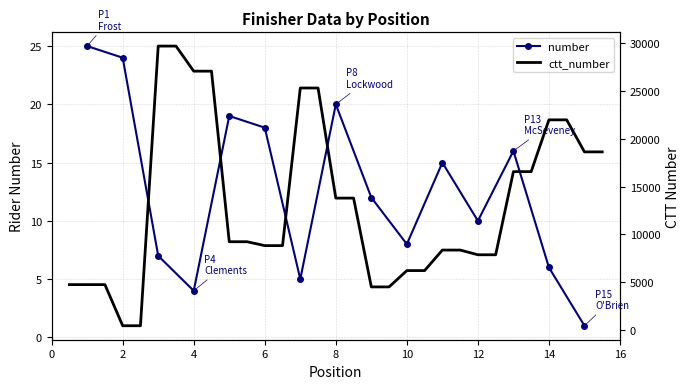

Reading right to left, transcribe all the data shown in this chart.

1	6	16	10	15	8	12	20	5	18	19	4	7	24	25